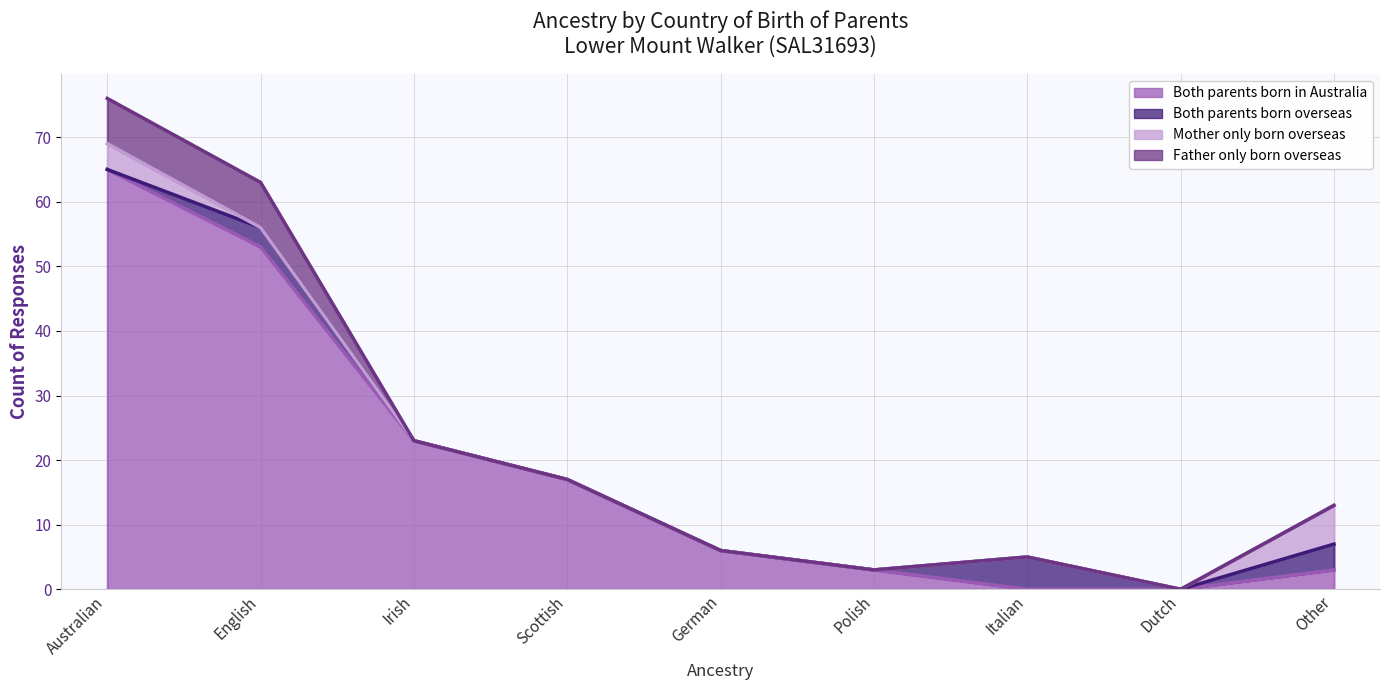

What is the total value across all series at Italian?

5